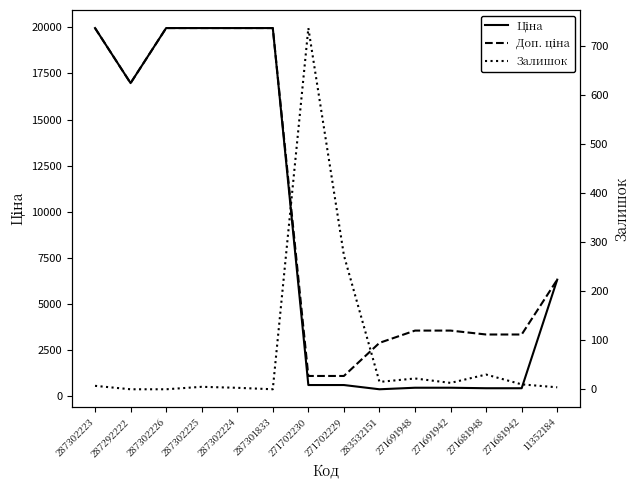

What are all the series names shown in the legend?

Ціна, Доп. ціна, Залишок